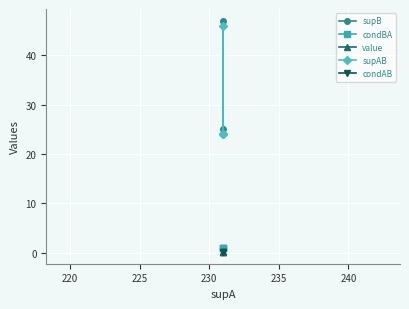

Does the chart display data point markers on the line(s)?

Yes